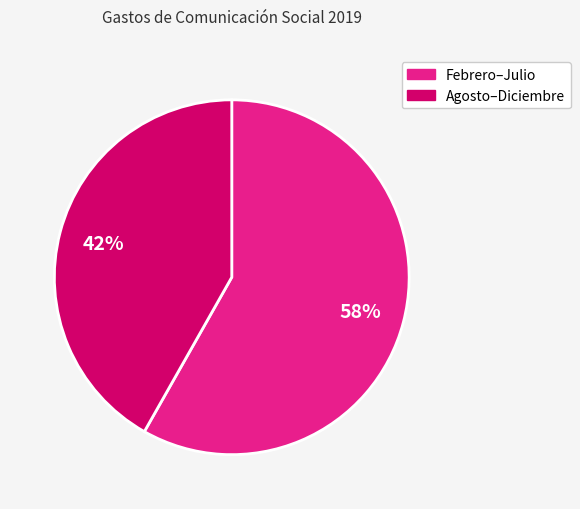

Count the number of slices in the pie.

2